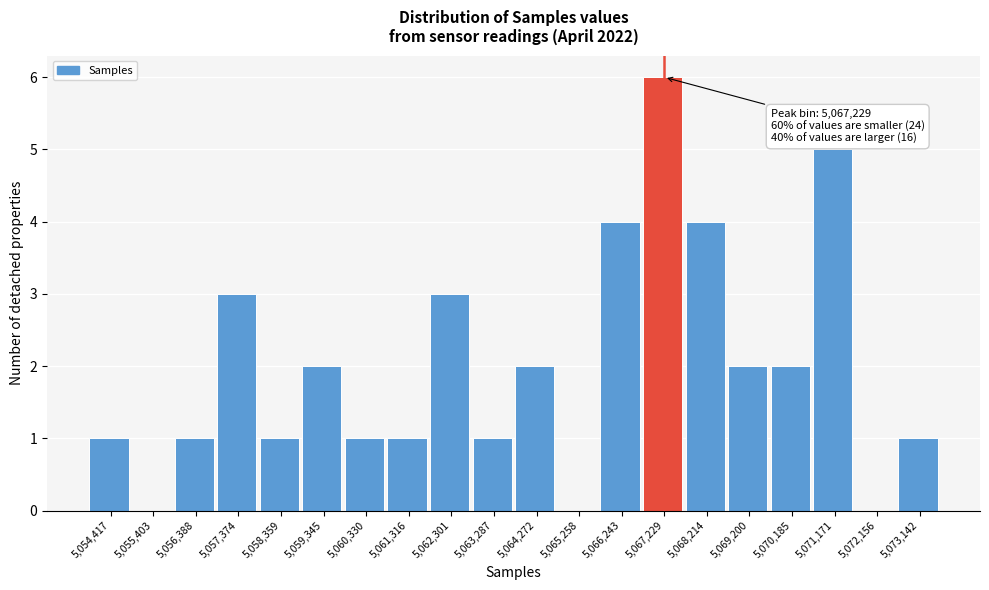

Over which range of the x-axis is the bar tallest?

5066700 to 5067700